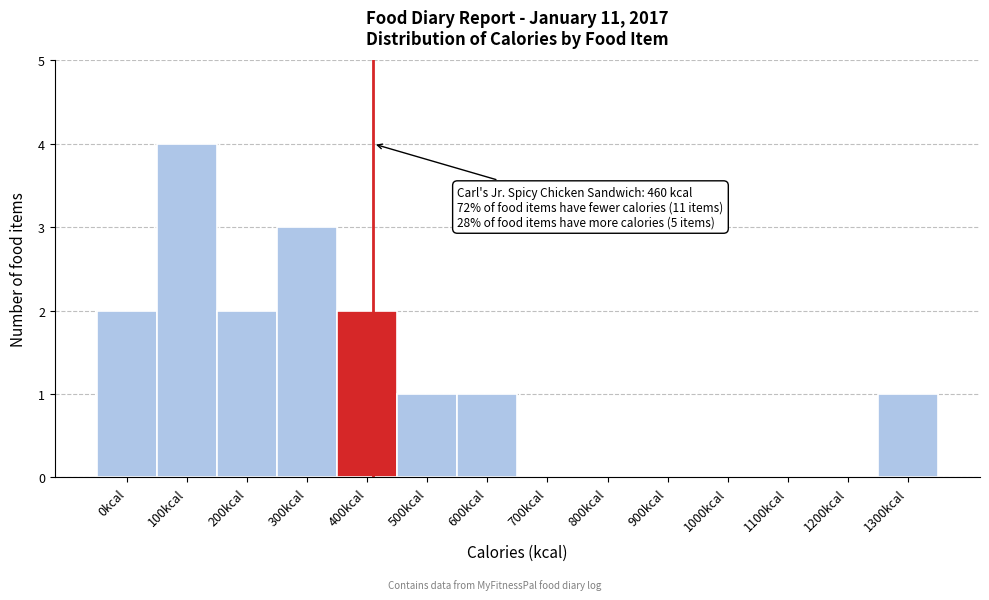

Reading left to right, extract all data points from this chart.

0kcal=2	100kcal=4	200kcal=2	300kcal=3	400kcal=2	500kcal=1	600kcal=1	700kcal=0	800kcal=0	900kcal=0	1000kcal=0	1100kcal=0	1200kcal=0	1300kcal=1